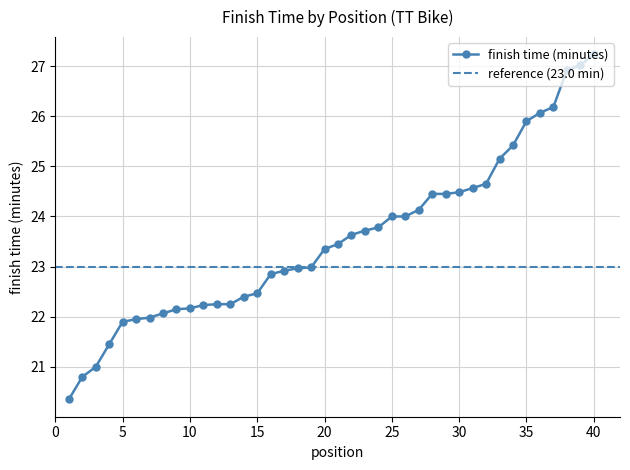

What is the difference between the maximum and second lowest values?

6.4